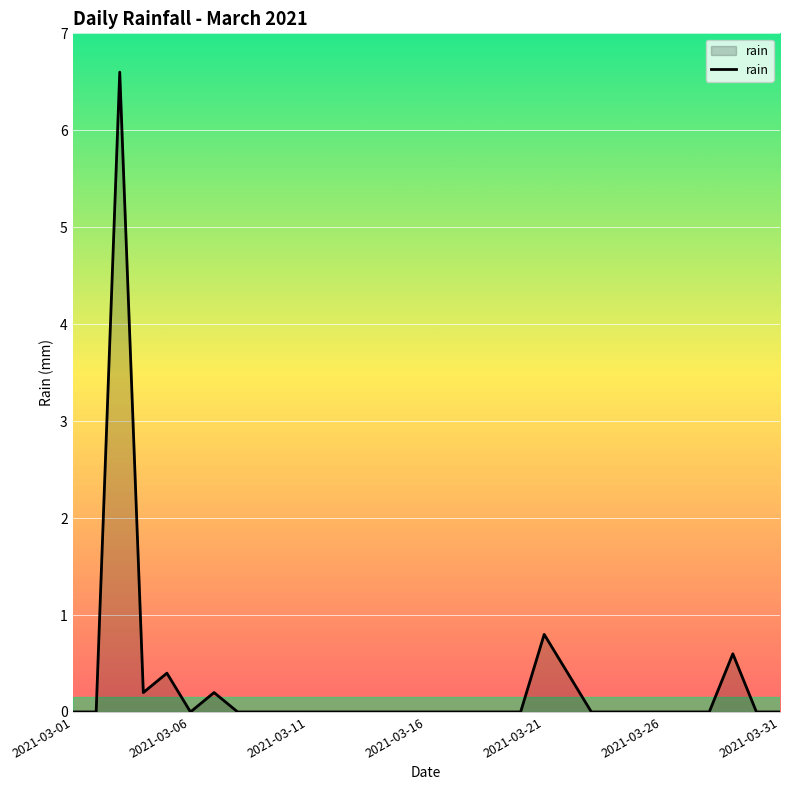

What is the greatest value displayed?

6.6